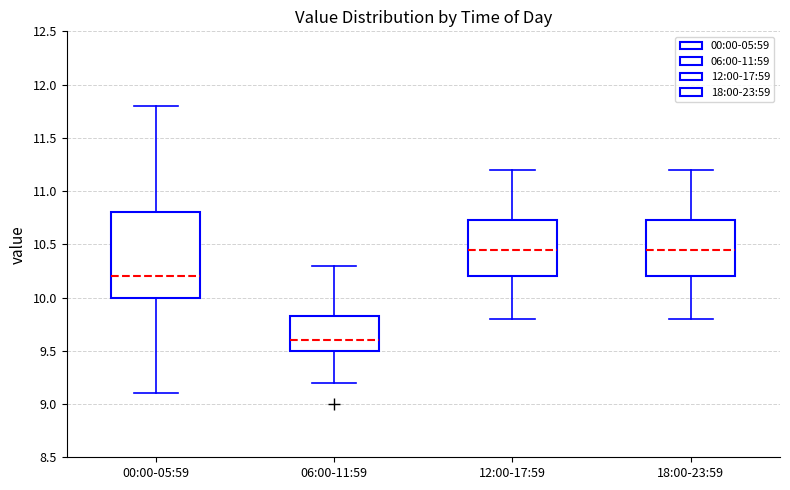

Reading left to right, read every box against the y-axis: the position of its median line, the range the box covers, and the ends of its whiskers. The values are not printed on the chart, so give them approximately, as read against the axis.

00:00-05:59: median 10.20, box 10.00 to 10.80, whiskers 9.10 to 11.80
06:00-11:59: median 9.60, box 9.50 to 9.85, whiskers 9.20 to 10.30
12:00-17:59: median 10.45, box 10.20 to 10.75, whiskers 9.80 to 11.20
18:00-23:59: median 10.45, box 10.20 to 10.75, whiskers 9.80 to 11.20